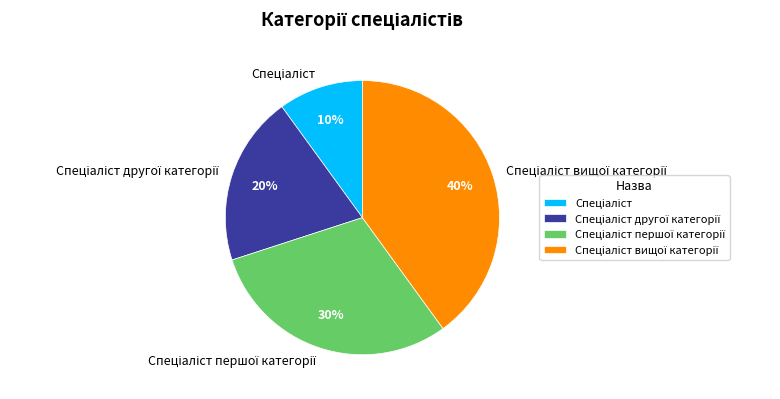

Is there a majority slice in this chart?

No